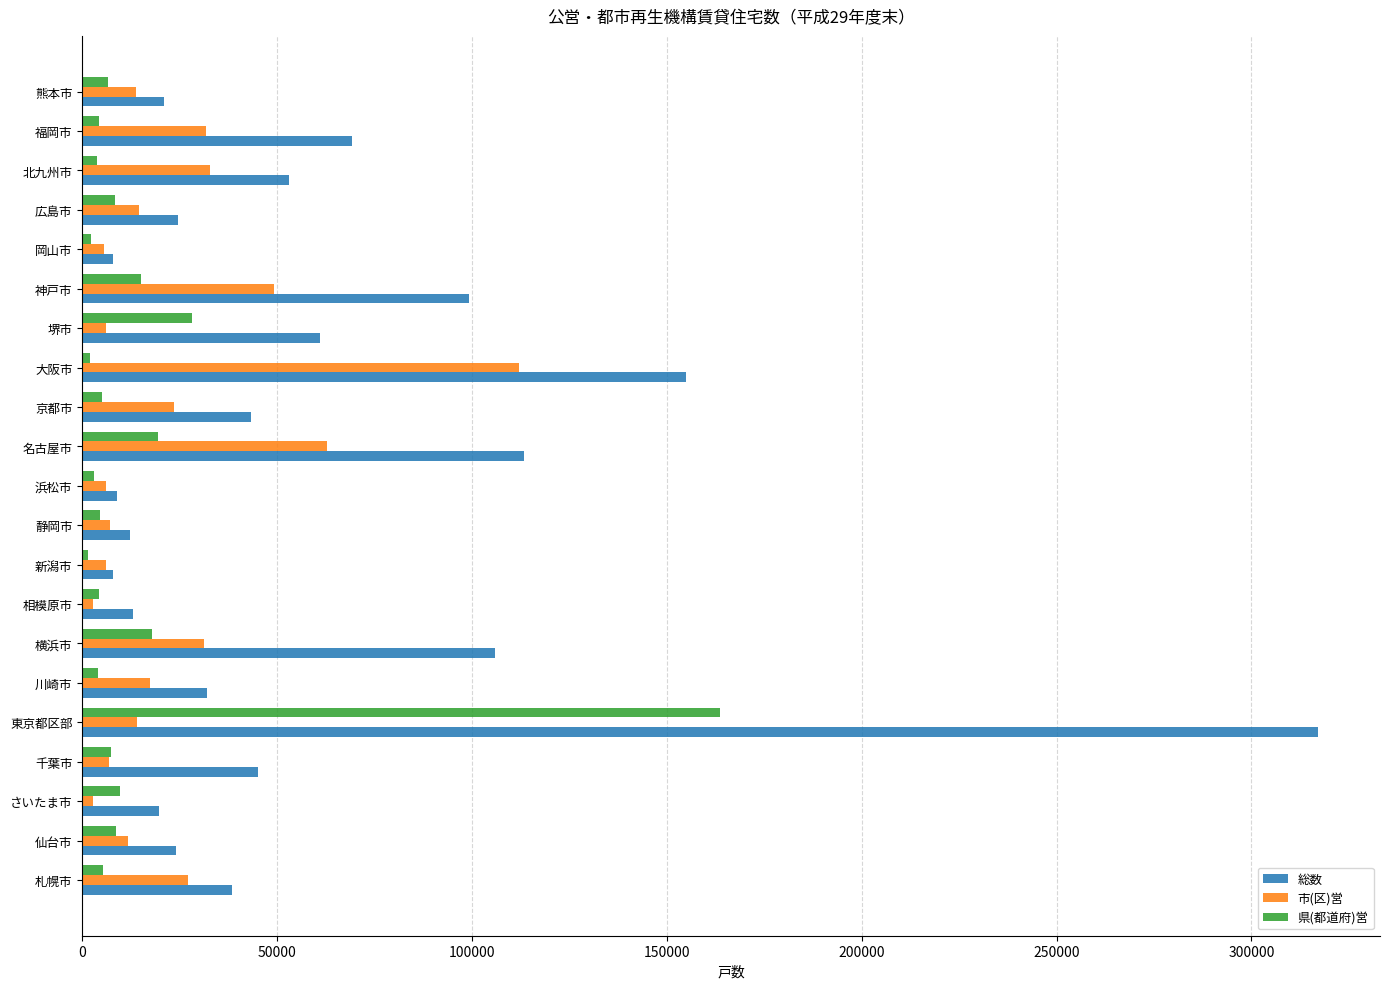

What is the difference between the second highest and second lowest values in the 総数 series?

146958